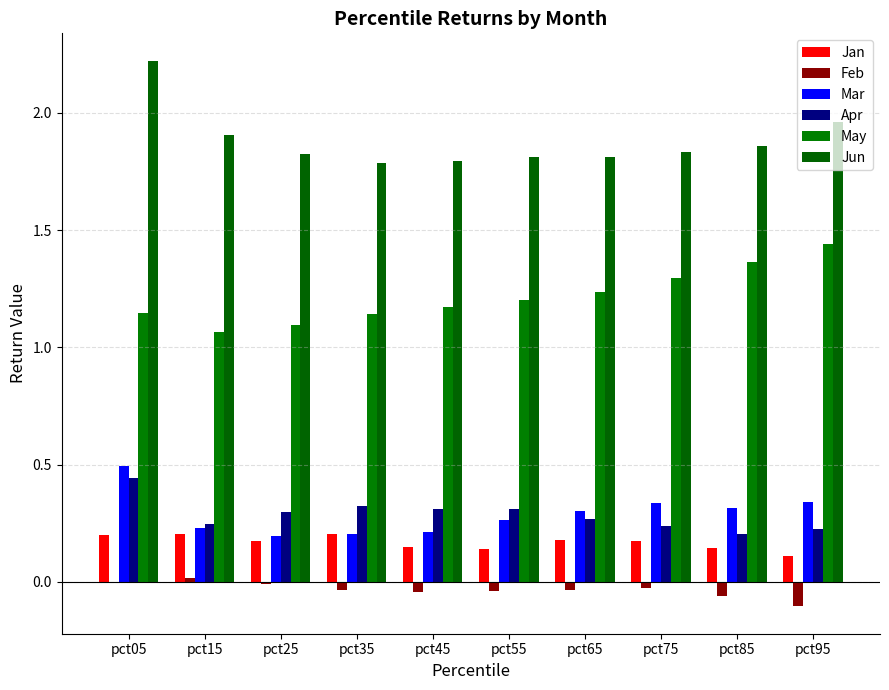

Is the value of Mar at pct95 greater than the value of May at pct85?

No